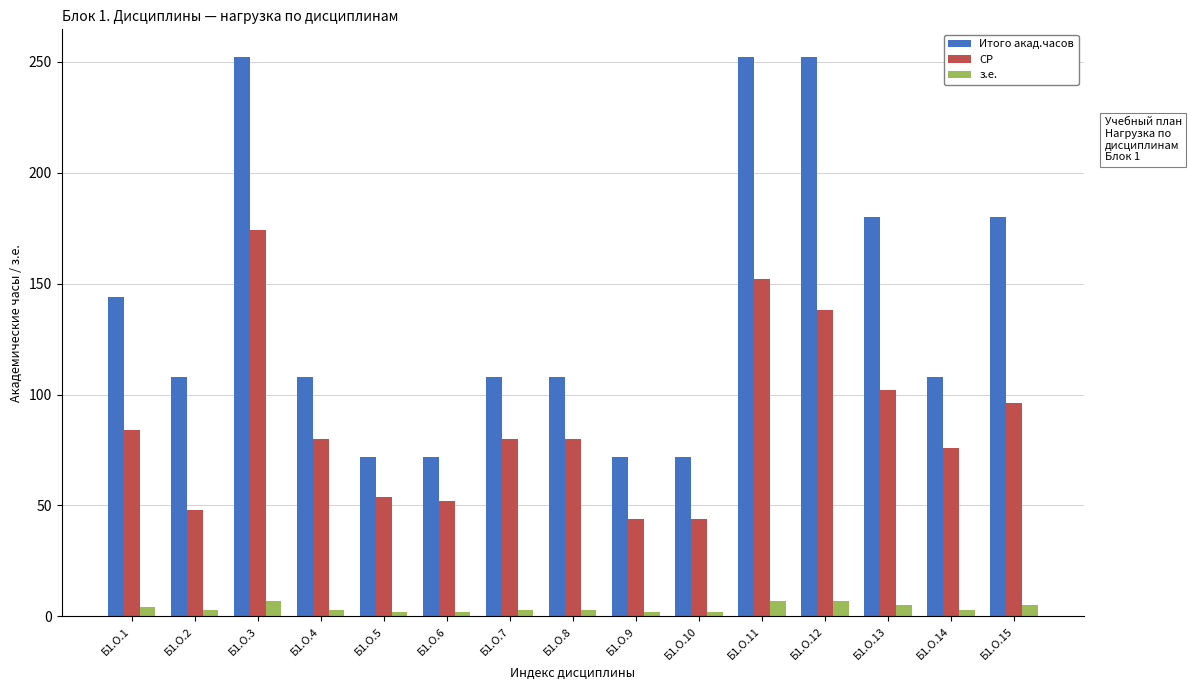

Is the value of СР at Б1.О.13 greater than the value of Итого акад.часов at Б1.О.15?

No